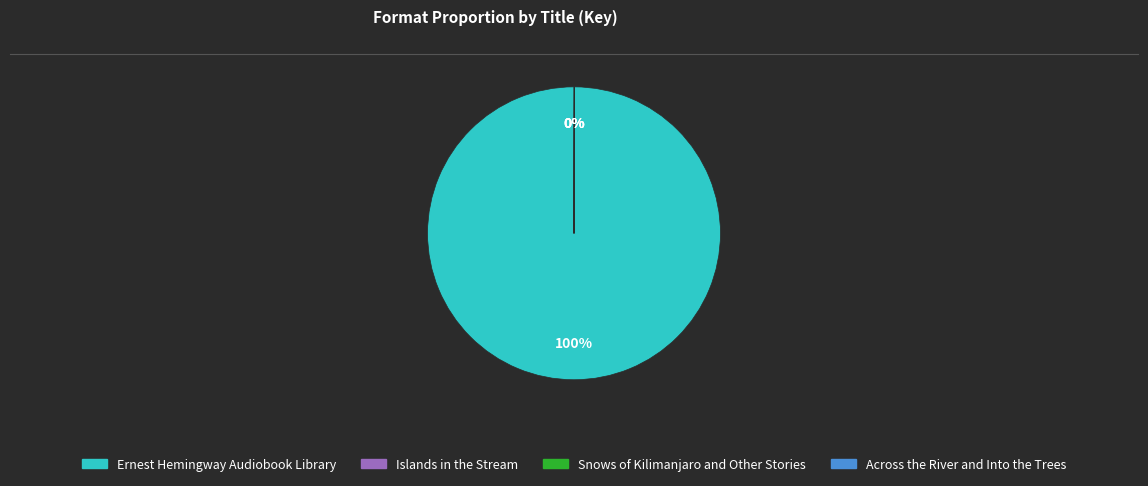

To the nearest percent, what is the average slice percentage?

25%